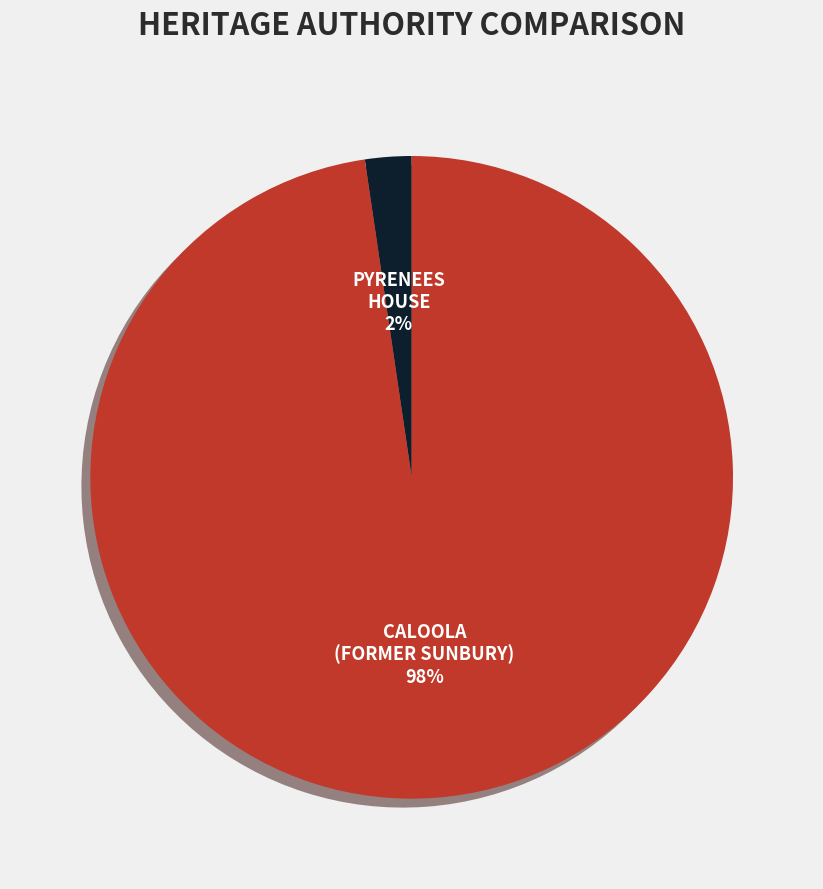

Does any single category account for the majority?

Yes